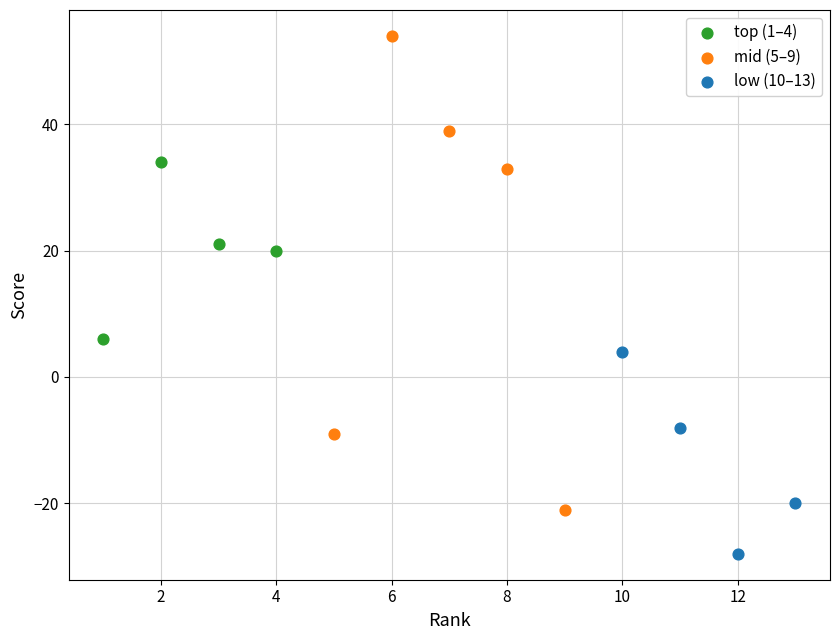

Which series has the widest spread of Y values?

mid (5–9)